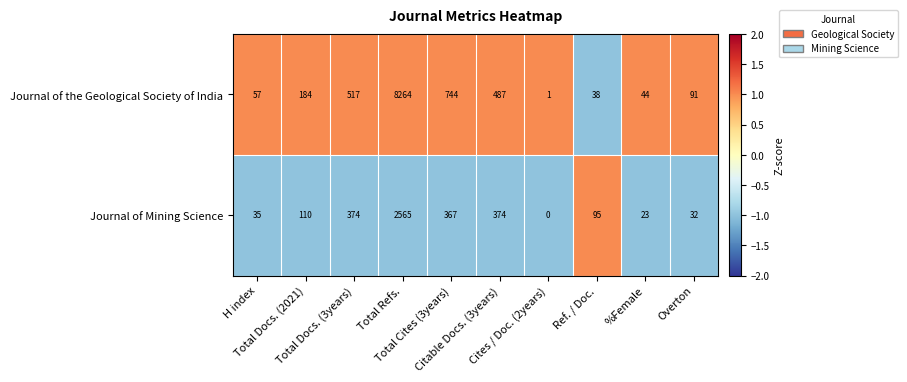

What is the highest value of the Journal of Mining Science series?

2565